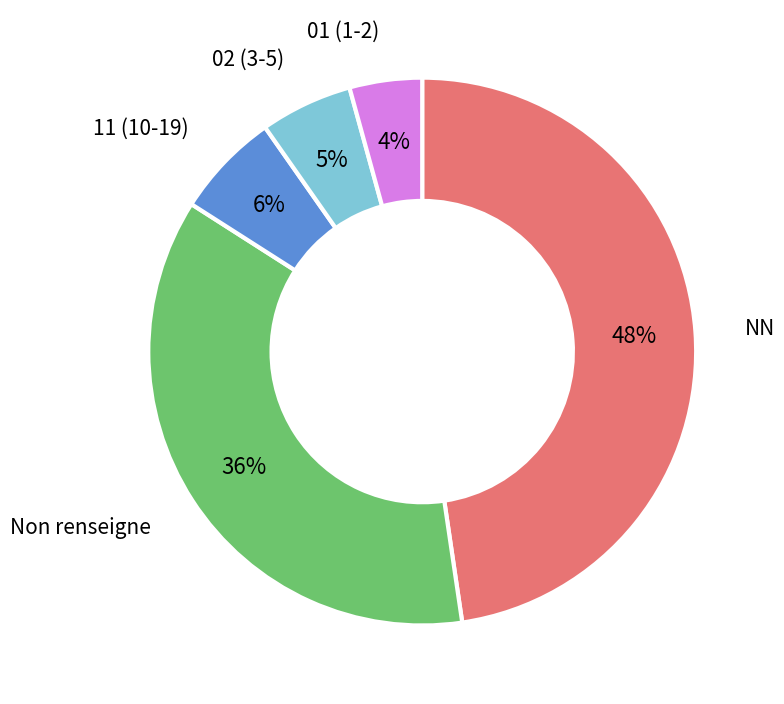

What percentage is the 01 (1-2) slice, to the nearest percent?

4%